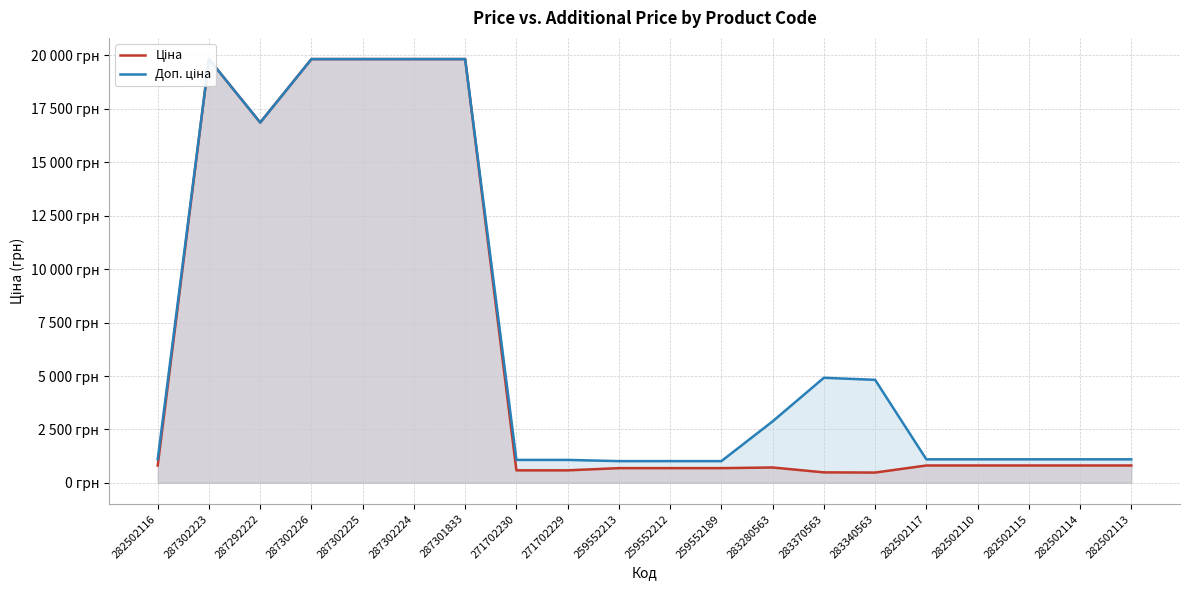

How many lines are shown in the chart?

2